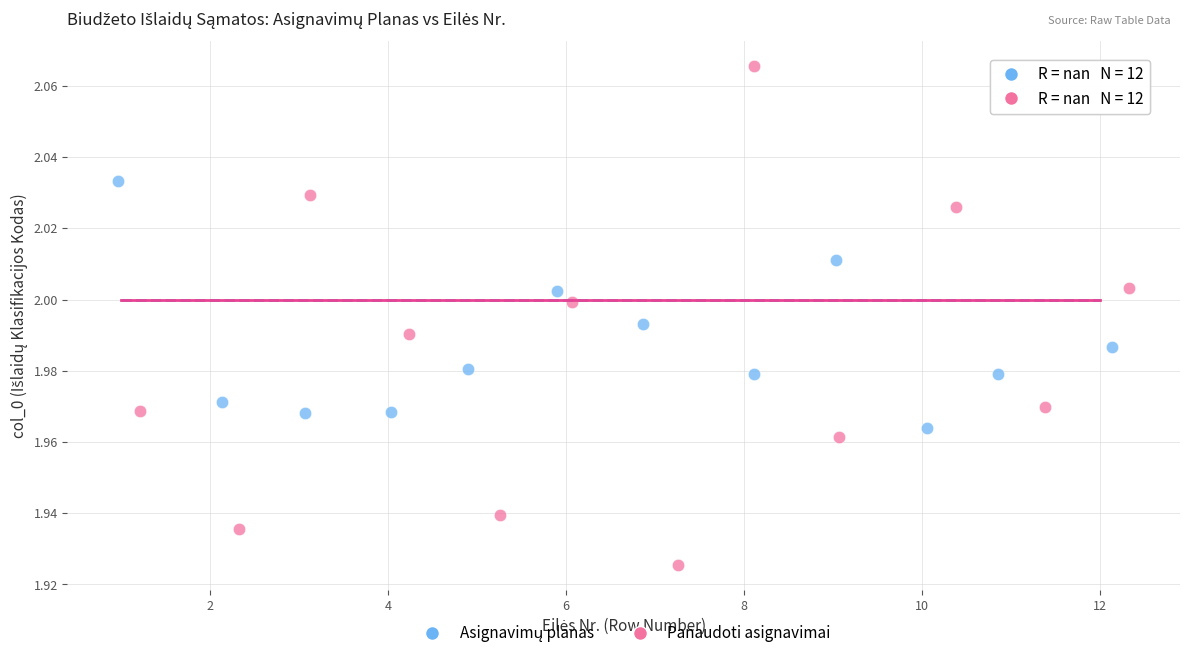

Which series contains the highest Y value?

Panaudoti asignavimai